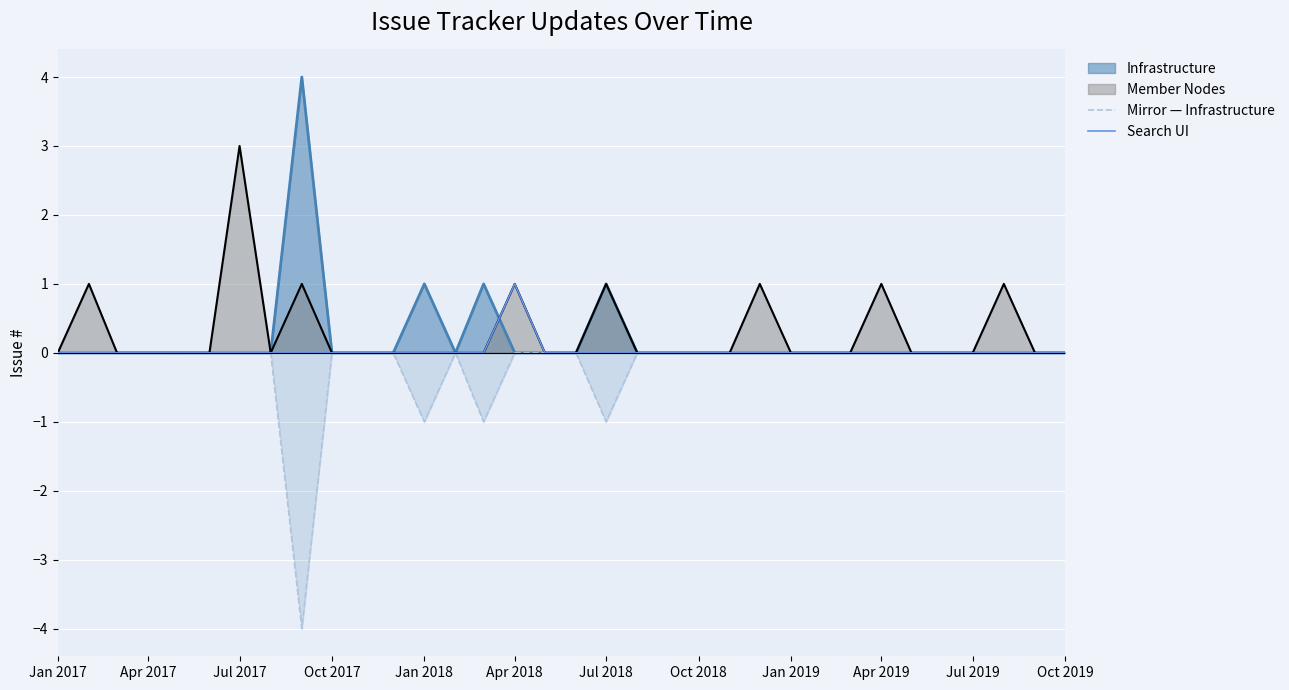

What is the highest value of the Infrastructure series?

4